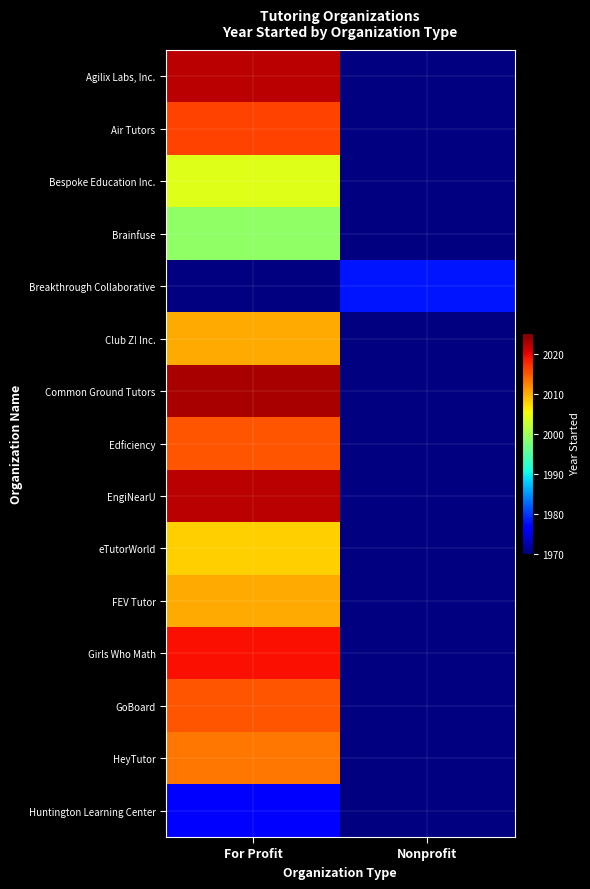

Rank the series by their maximum value, from highest to lowest.

Common Ground Tutors, Agilix Labs, Inc., EngiNearU, Girls Who Math, Air Tutors, Edficiency, GoBoard, HeyTutor, Club Z! Inc., FEV Tutor, eTutorWorld, Bespoke Education Inc., Brainfuse, Breakthrough Collaborative, Huntington Learning Center